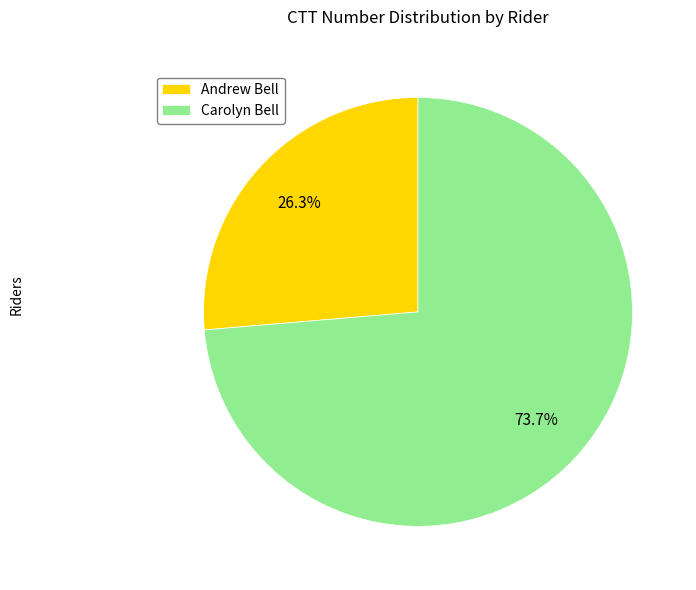

How many slices are in this pie chart?

2